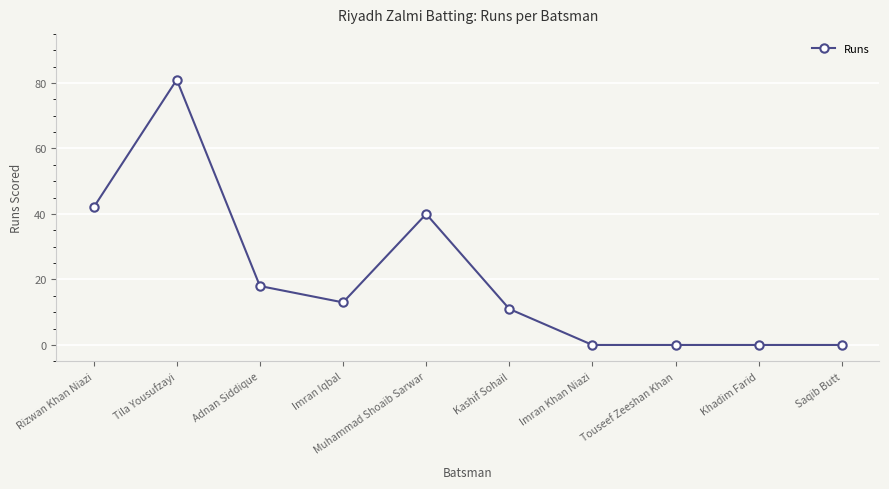

How many data points are less than 13?

5